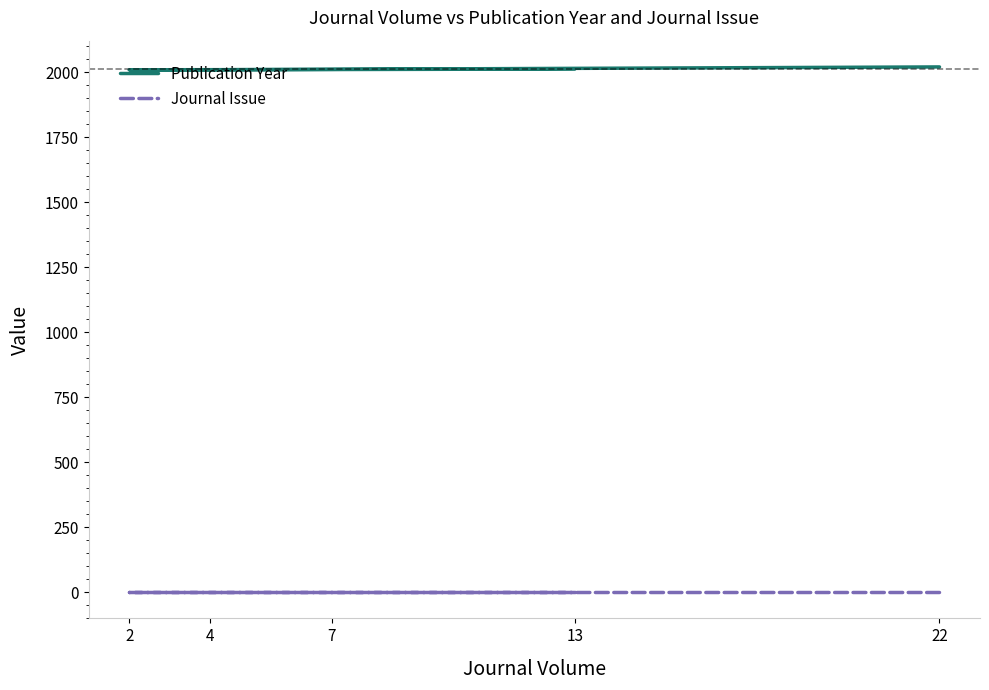

What are all the series names shown in the legend?

Publication Year, Journal Issue